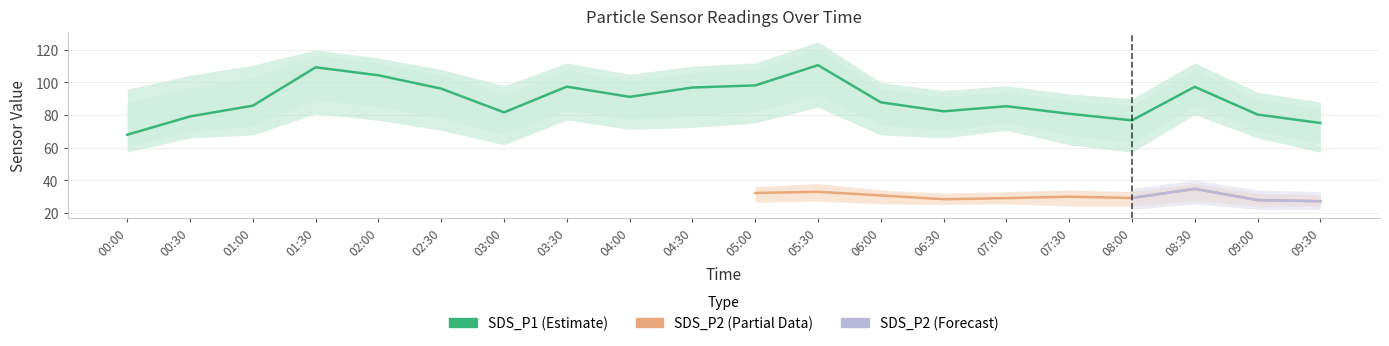

What is the value of the SDS_P1_lower point at the 4th from the left?

80.8